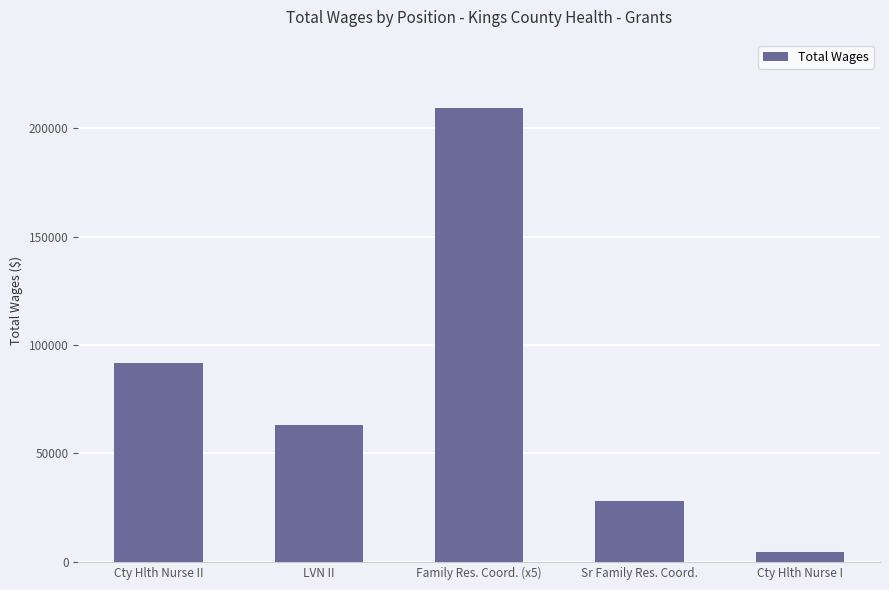

How many distinct data groups are displayed?

1